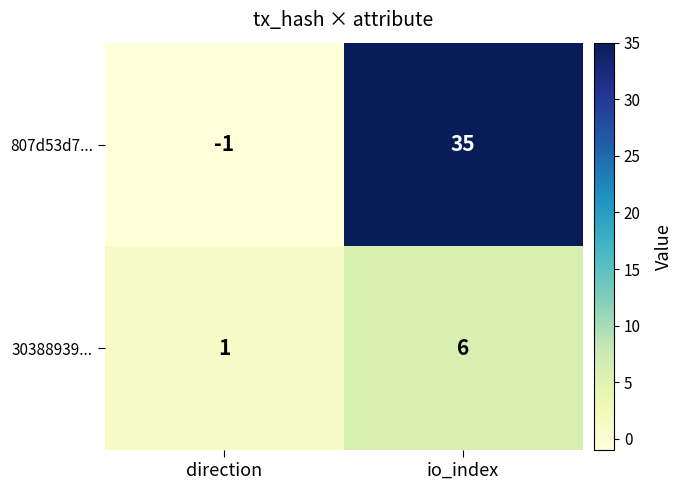

How many data points does each series have?

2